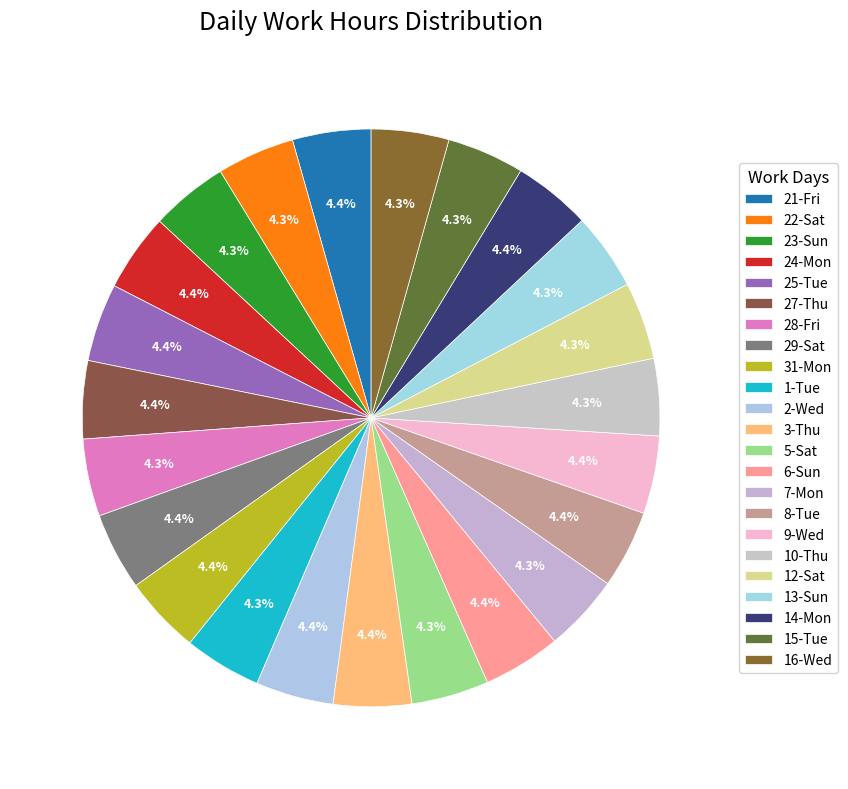

How many slices are in this pie chart?

23